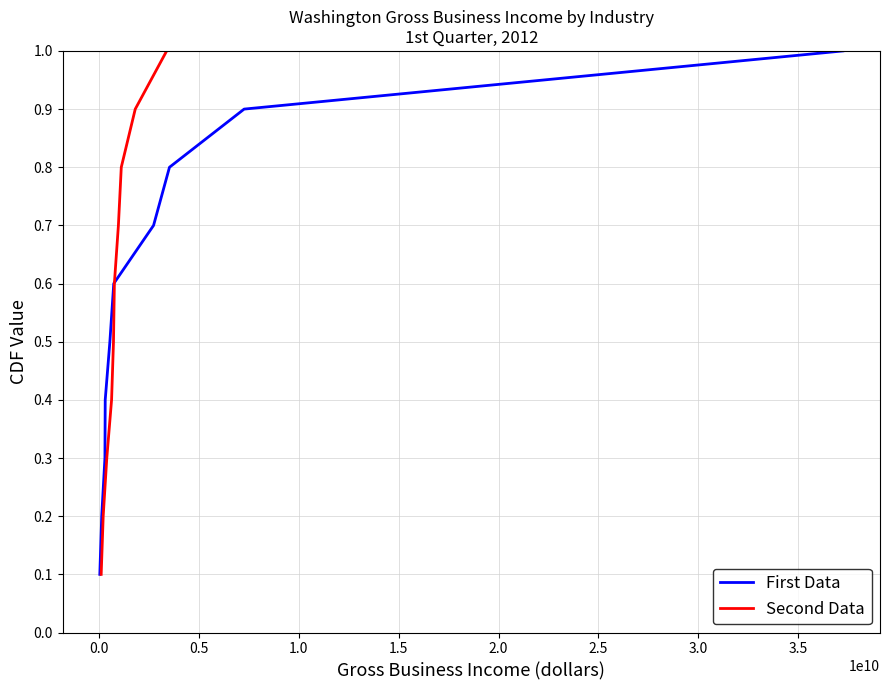

Reading left to right, transcribe all the data shown in this chart.

First Data: 0.1	0.2	0.3	0.4	0.5	0.6	0.7	0.8	0.9	1.0
Second Data: 0.1	0.2	0.3	0.4	0.5	0.6	0.7	0.8	0.9	1.0